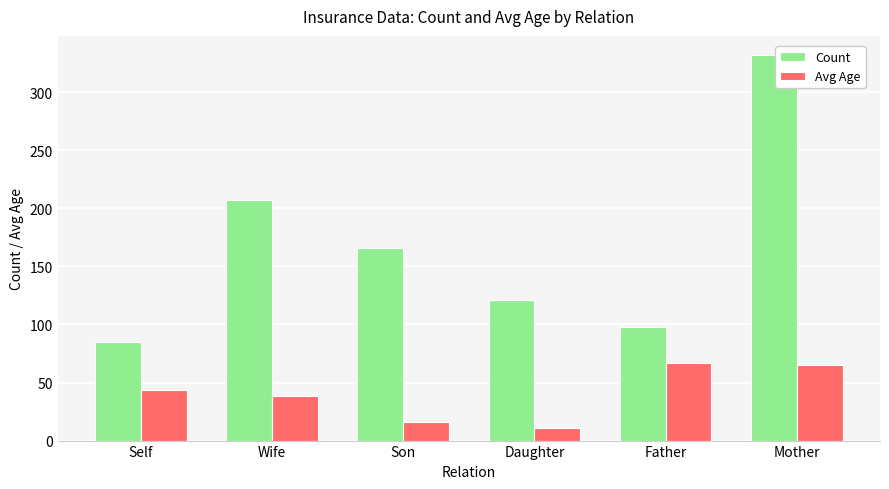

How many data points in Count are less than 166?

3